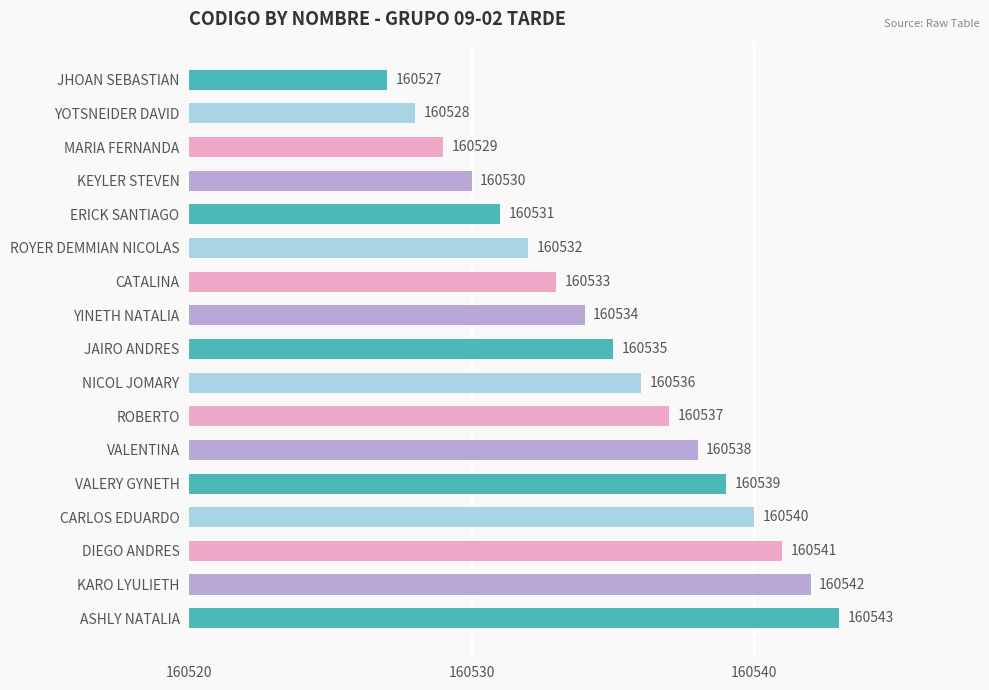

How many series are shown in this chart?

1